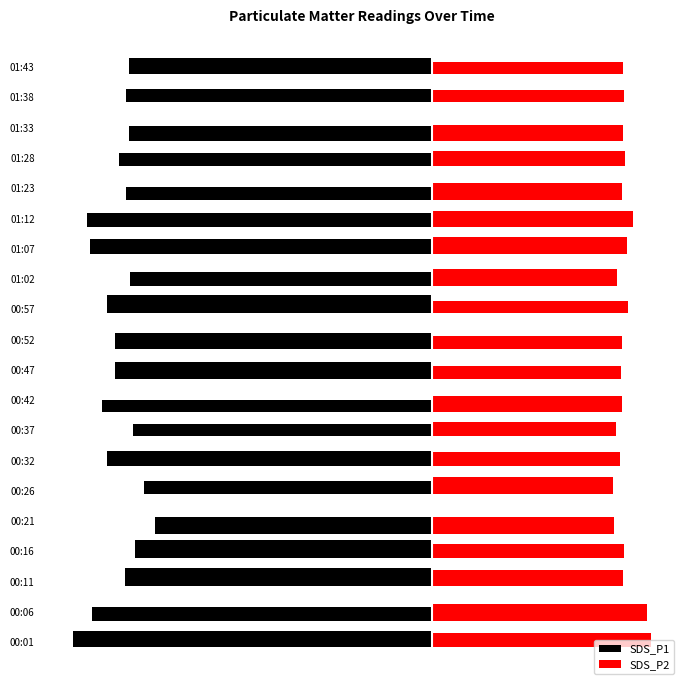

What are all the series names shown in the legend?

SDS_P1, SDS_P2